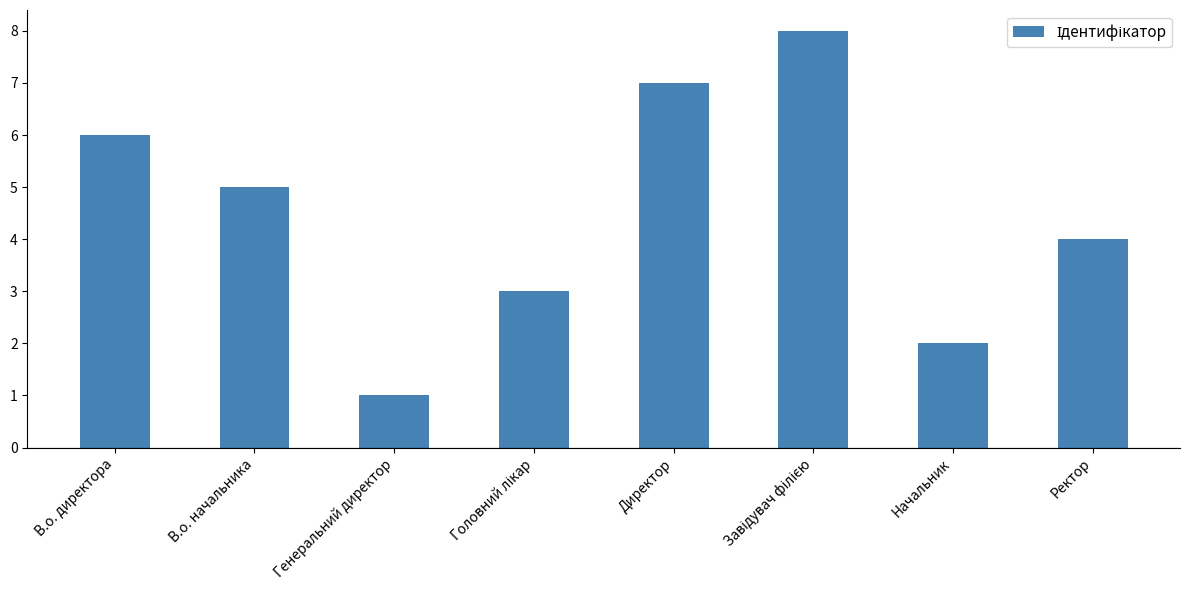

At which category does the chart reach its minimum across all series?

Генеральний директор